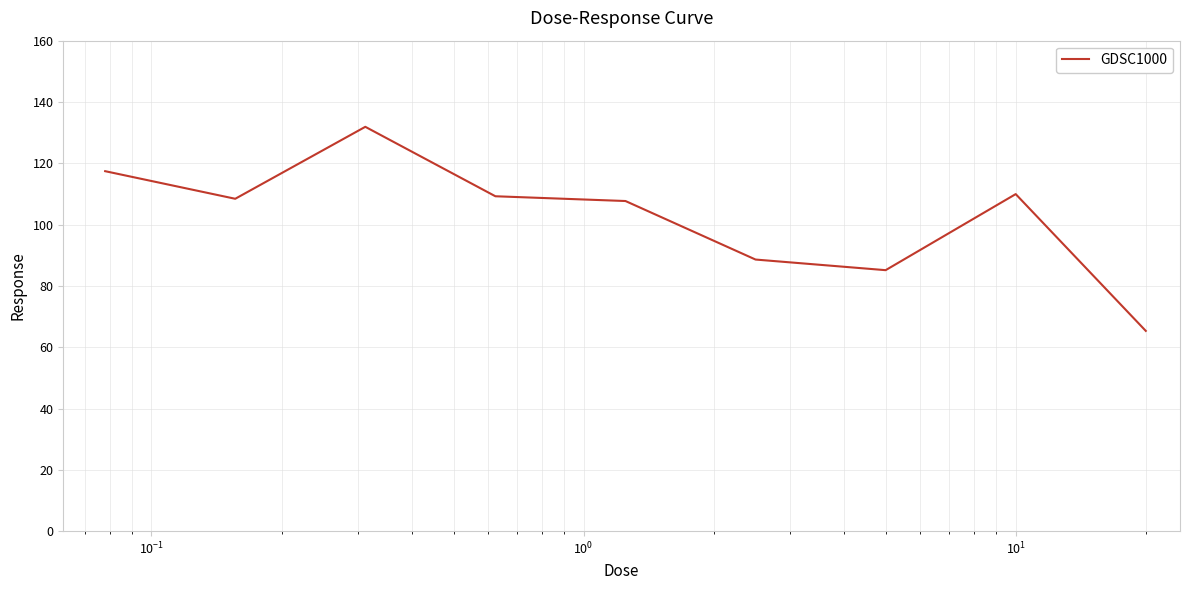

What is the difference between the maximum and minimum values?

66.6